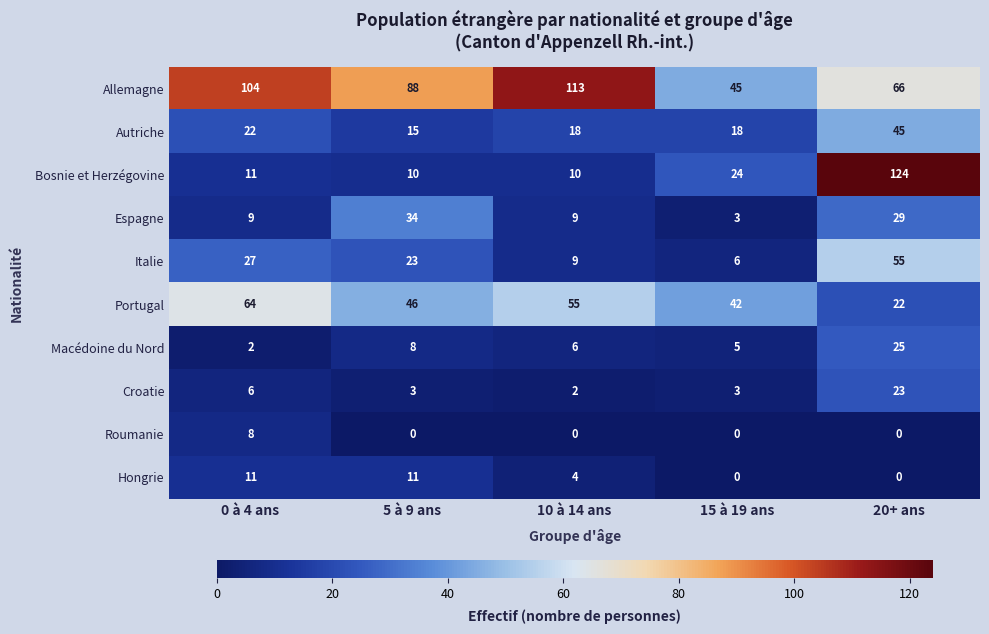

How many values in the Italie series are below 23?

2